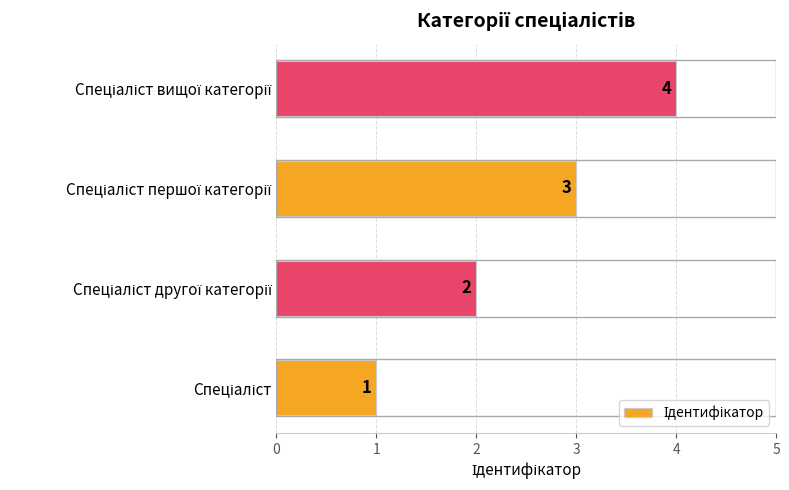

What is the sum of all values?

10